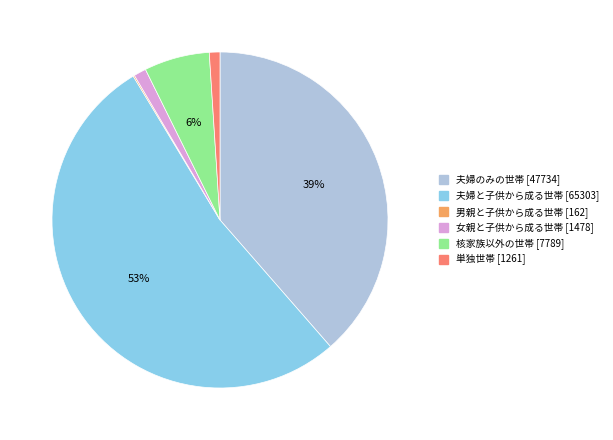

Do 夫婦のみの世帯 [47734] and 核家族以外の世帯 [7789] together represent more than half of the pie?

No